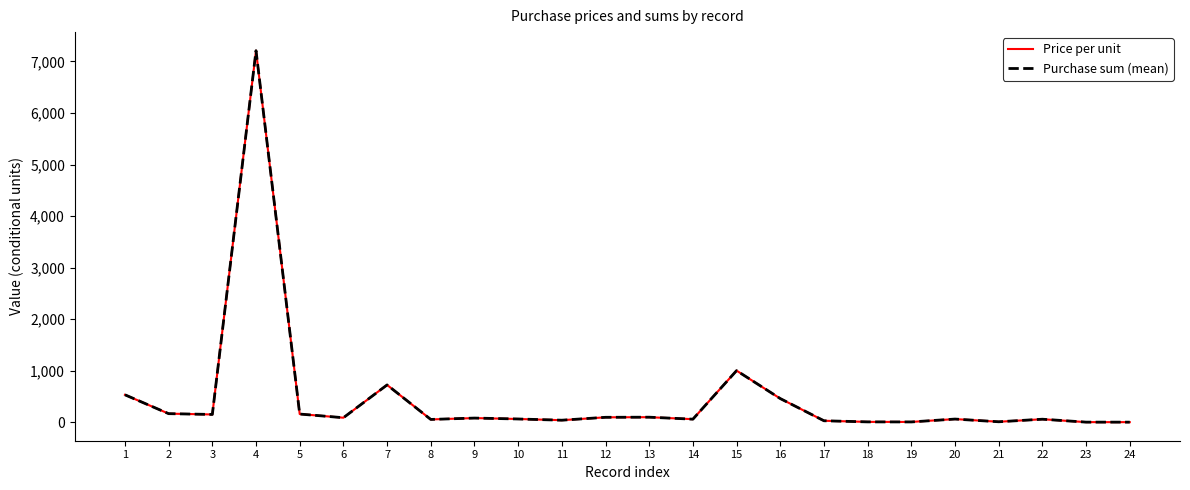

Does the chart have visible grid lines?

No